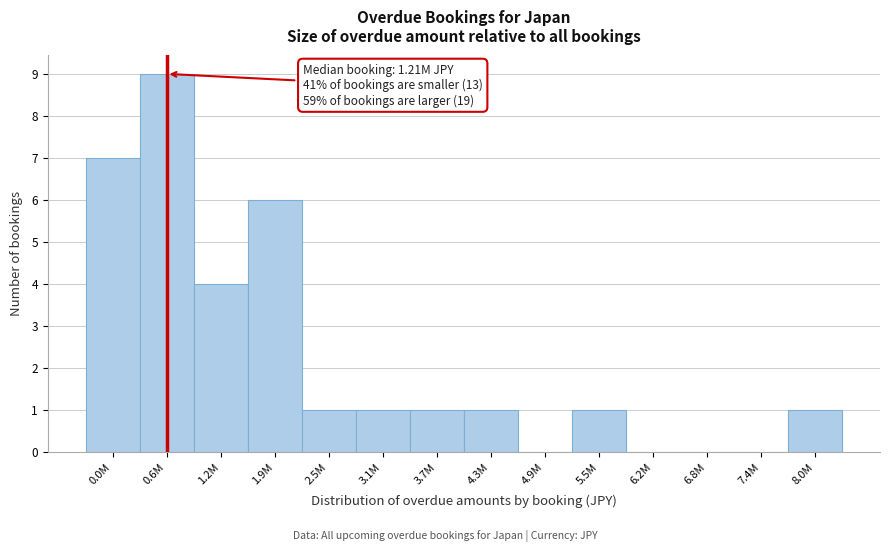

Reading left to right, list all the values displayed in this chart.

0.0M=7	0.6M=9	1.2M=4	1.9M=6	2.5M=1	3.1M=1	3.7M=1	4.3M=1	4.9M=0	5.5M=1	6.2M=0	6.8M=0	7.4M=0	8.0M=1